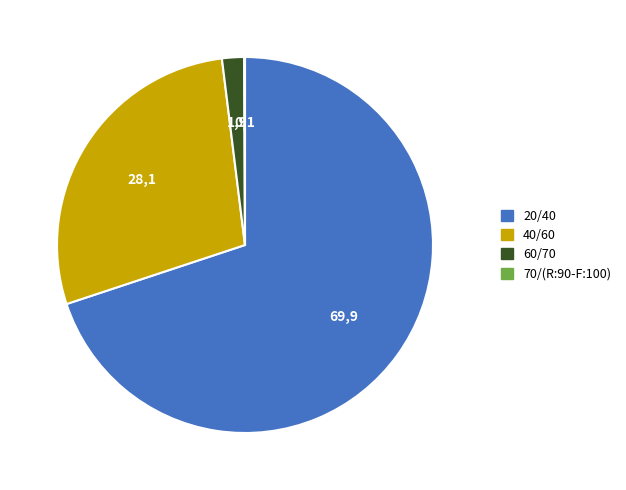

True or false: 40/60 accounts for 28% of the total.

True